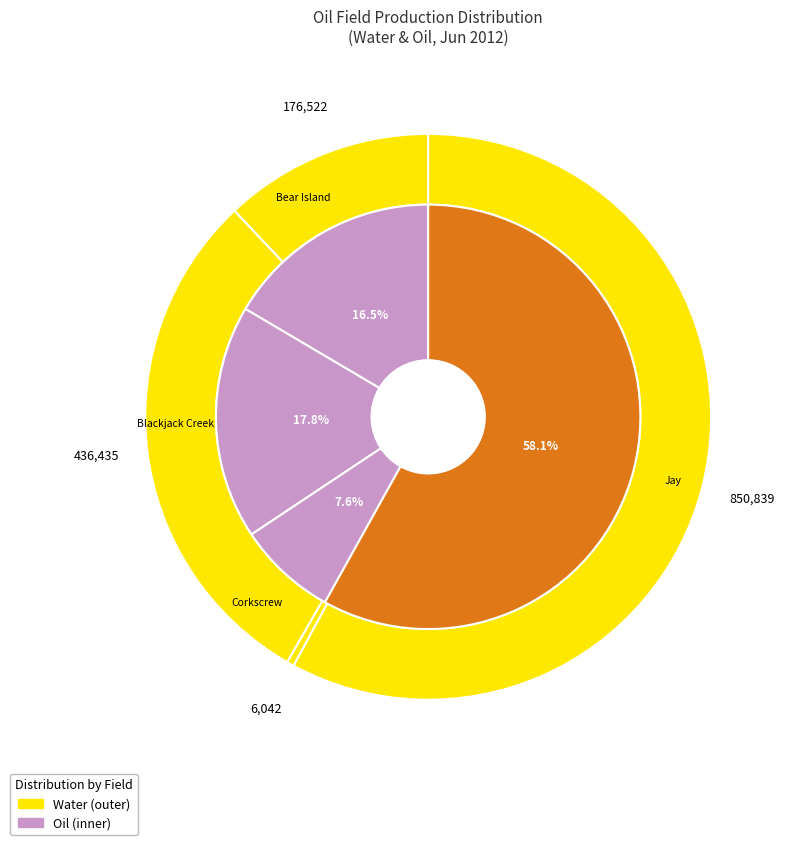

The Bear Island slice represents 17% of the pie. True or false?

True